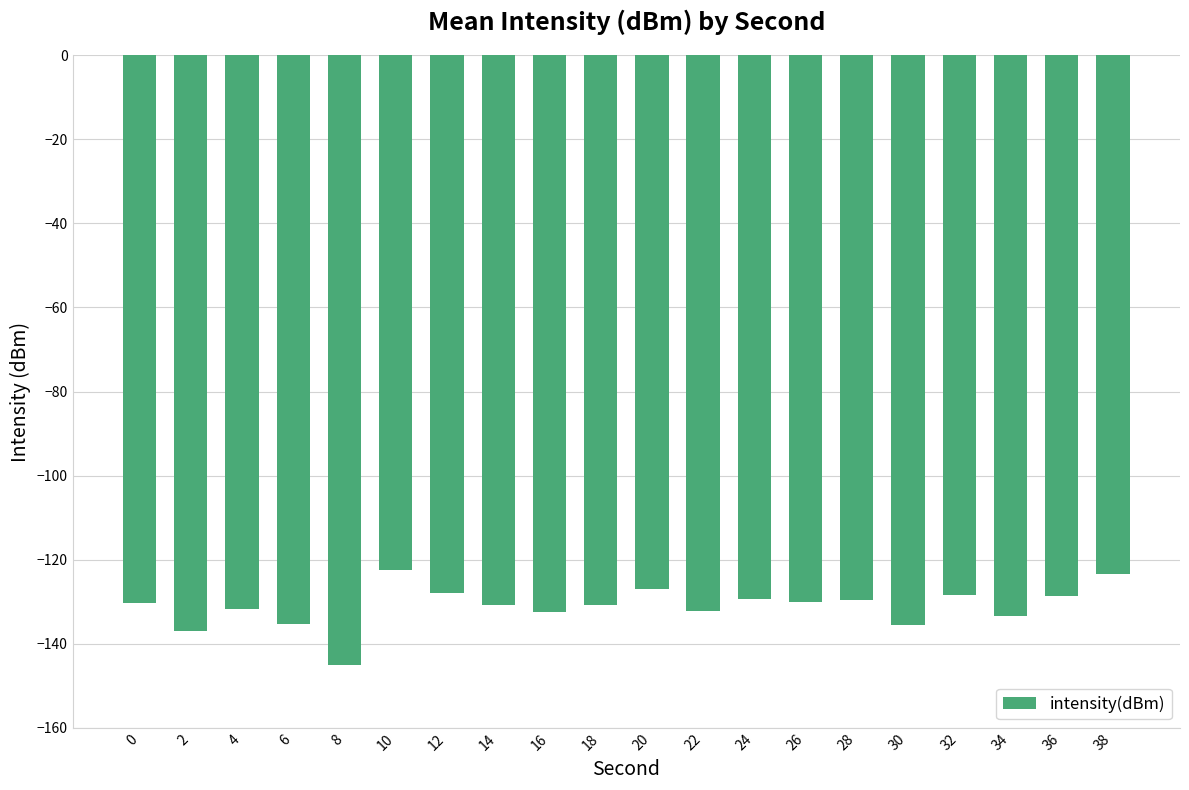

The value at 14 is -130.8. True or false?

True